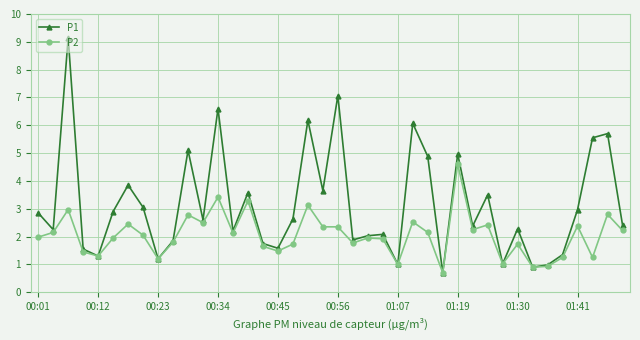

What is the smallest value displayed?

0.7